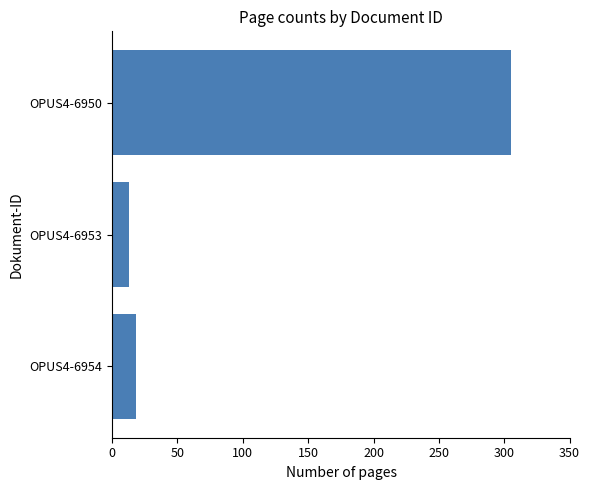

What is the difference between the maximum and minimum values?

292